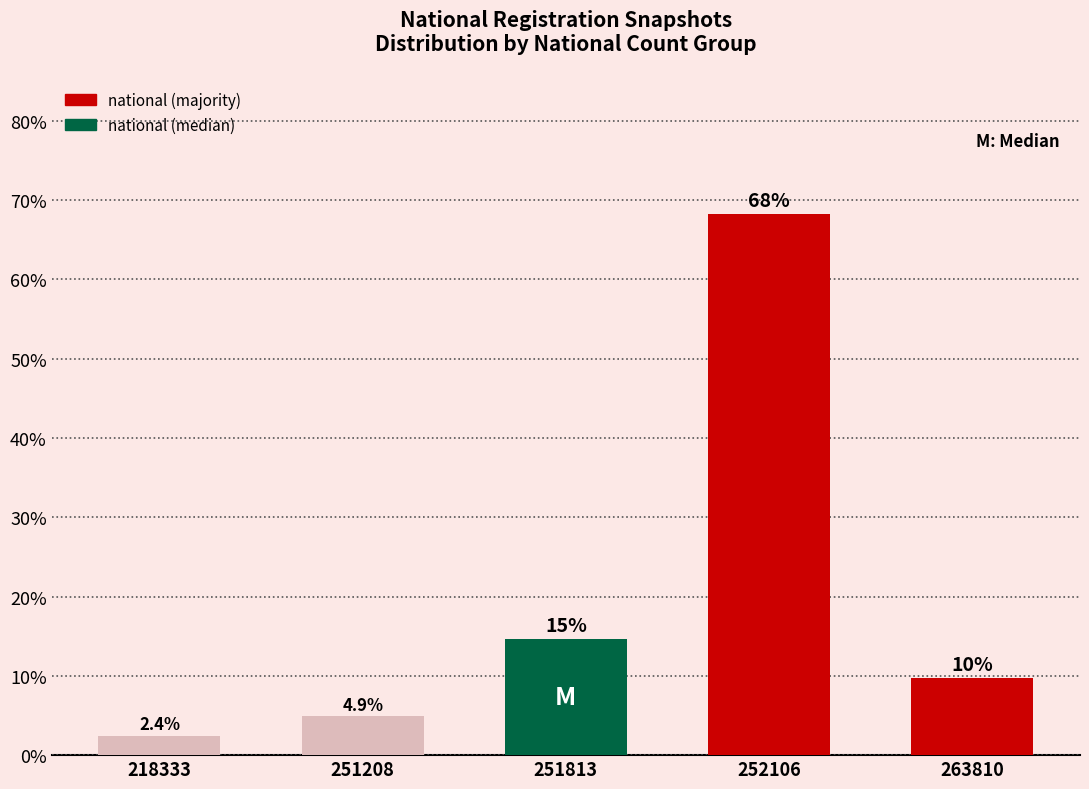

Between 251208 and 218333, which is larger?

251208